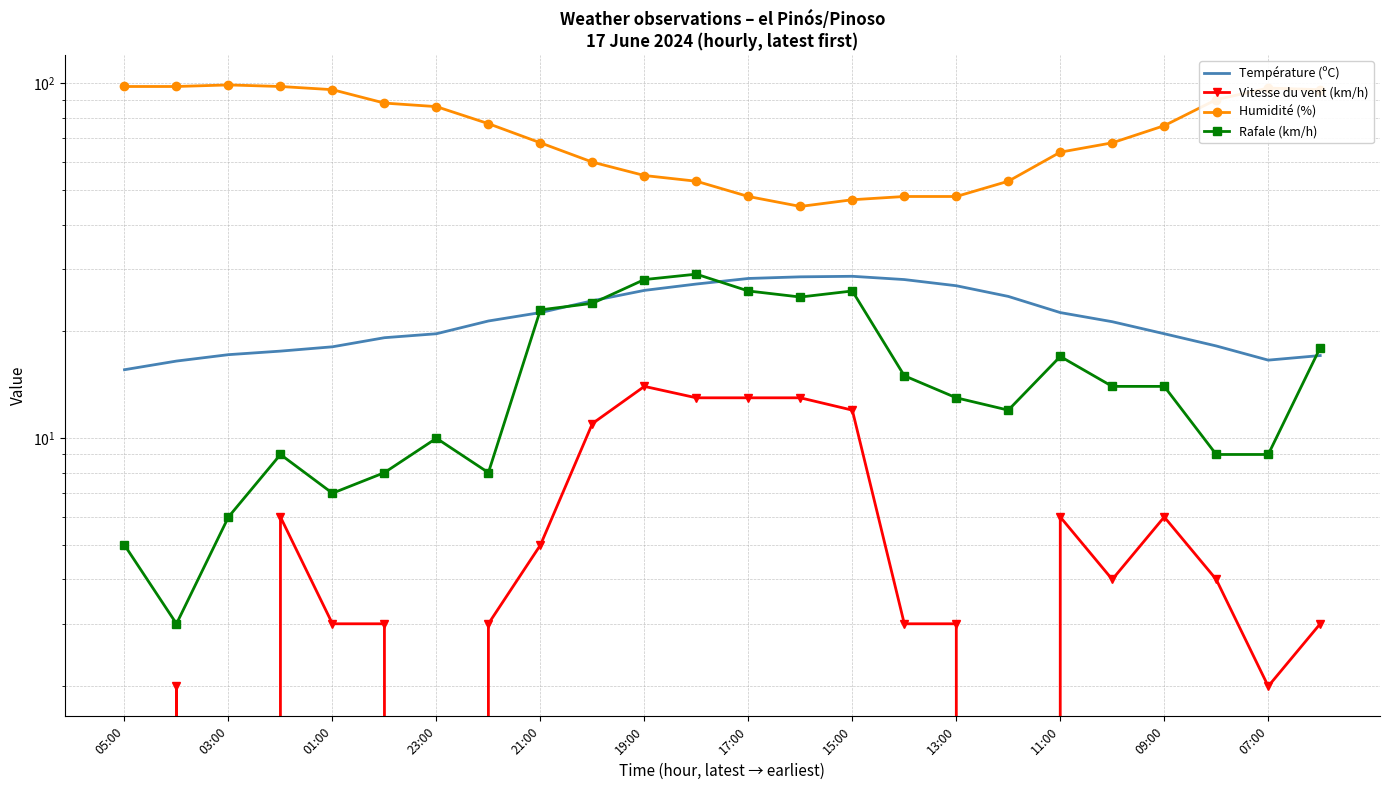

Which series has the widest spread of values?

Humidité (%)